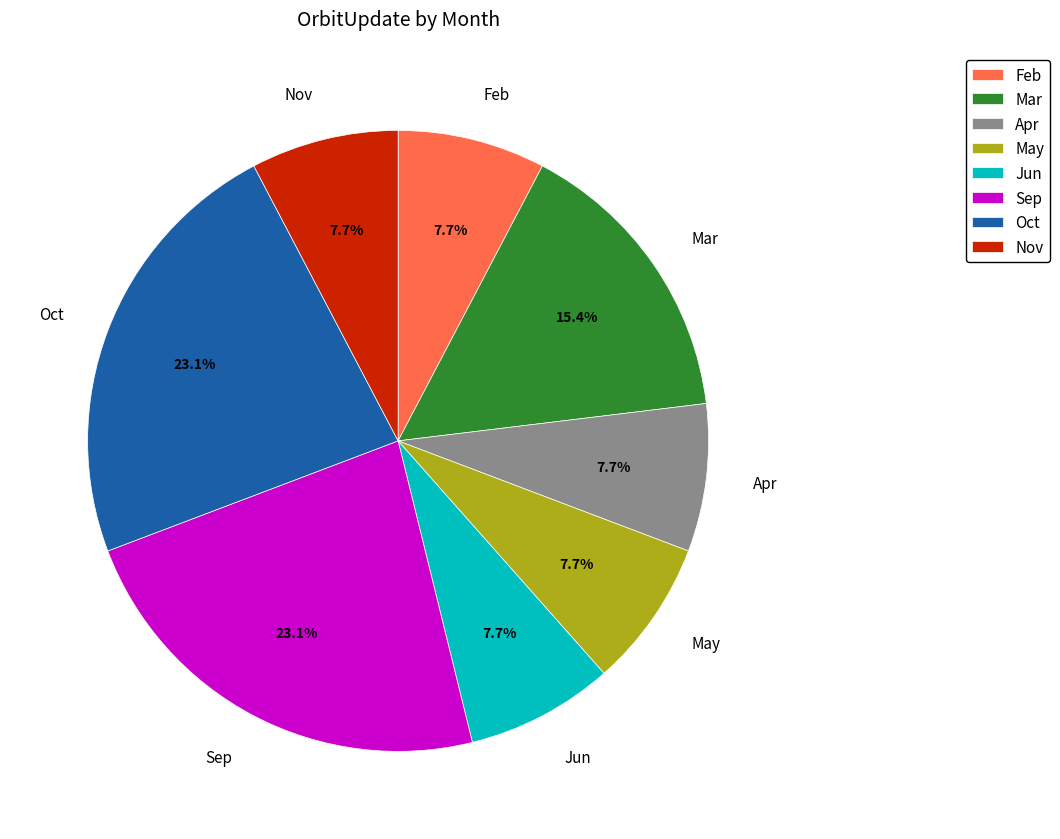

Does any single category account for the majority?

No